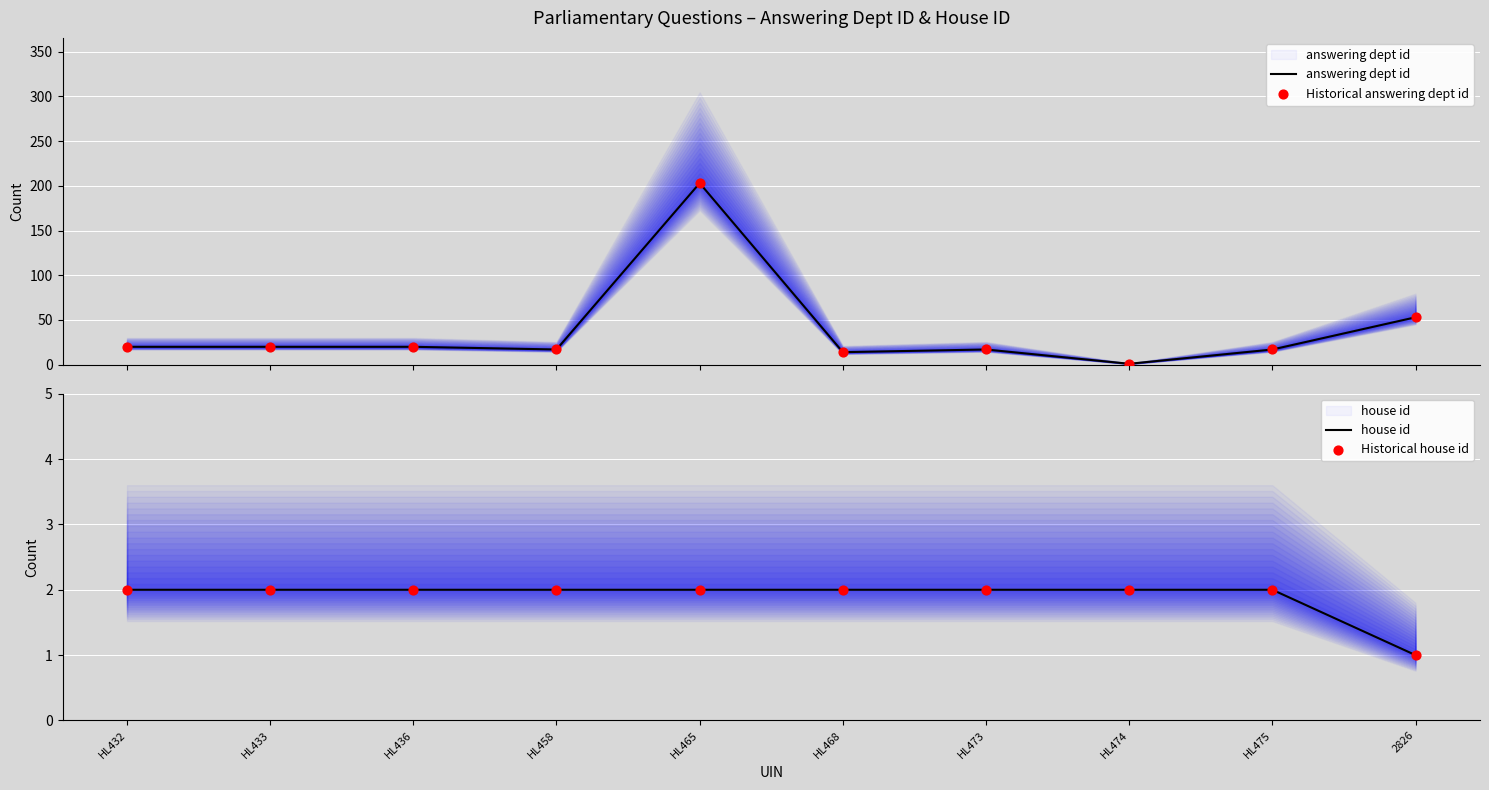

What are all the series names shown in the legend?

answering dept id, Historical answering dept id, house id, Historical house id